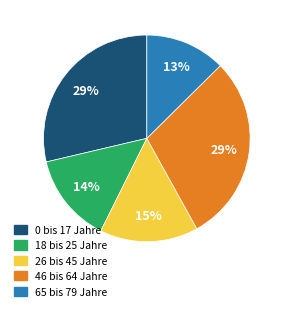

To the nearest percent, what is the difference between the 18 bis 25 Jahre and 65 bis 79 Jahre slice percentages?

1%